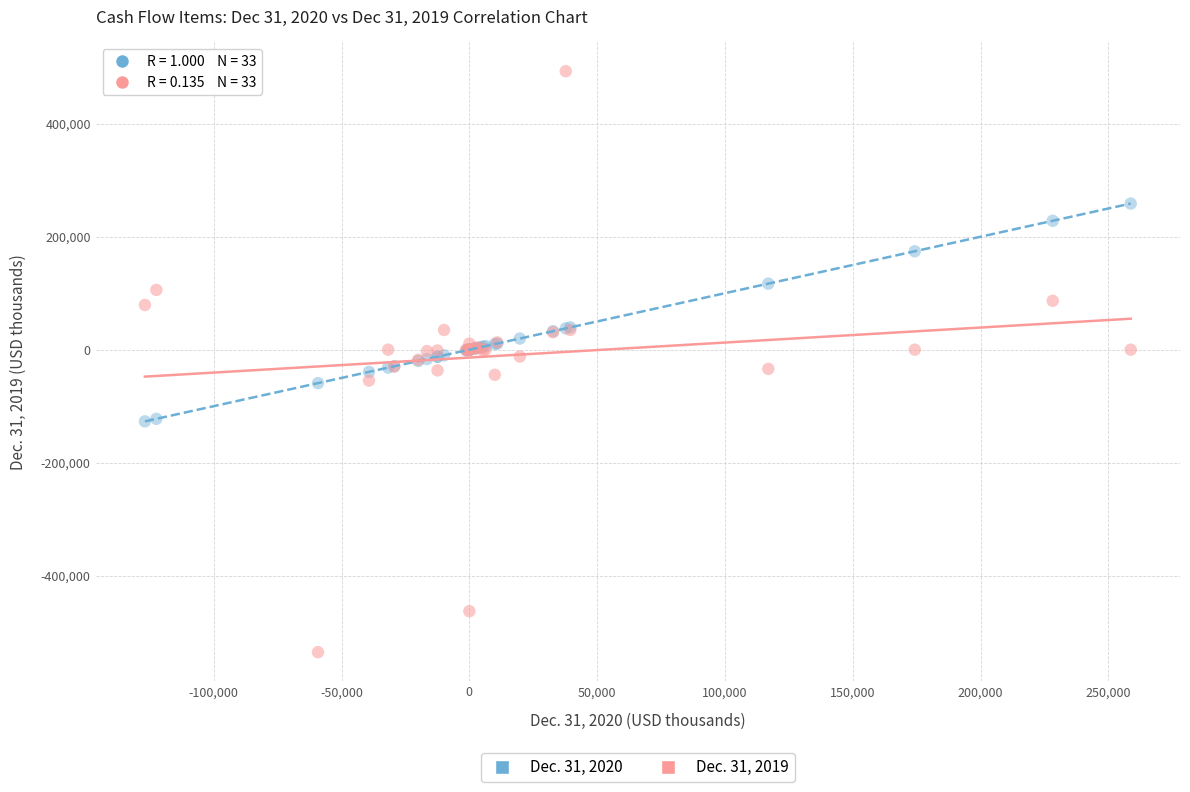

What are all the series names shown in the legend?

Dec. 31, 2020, Dec. 31, 2019